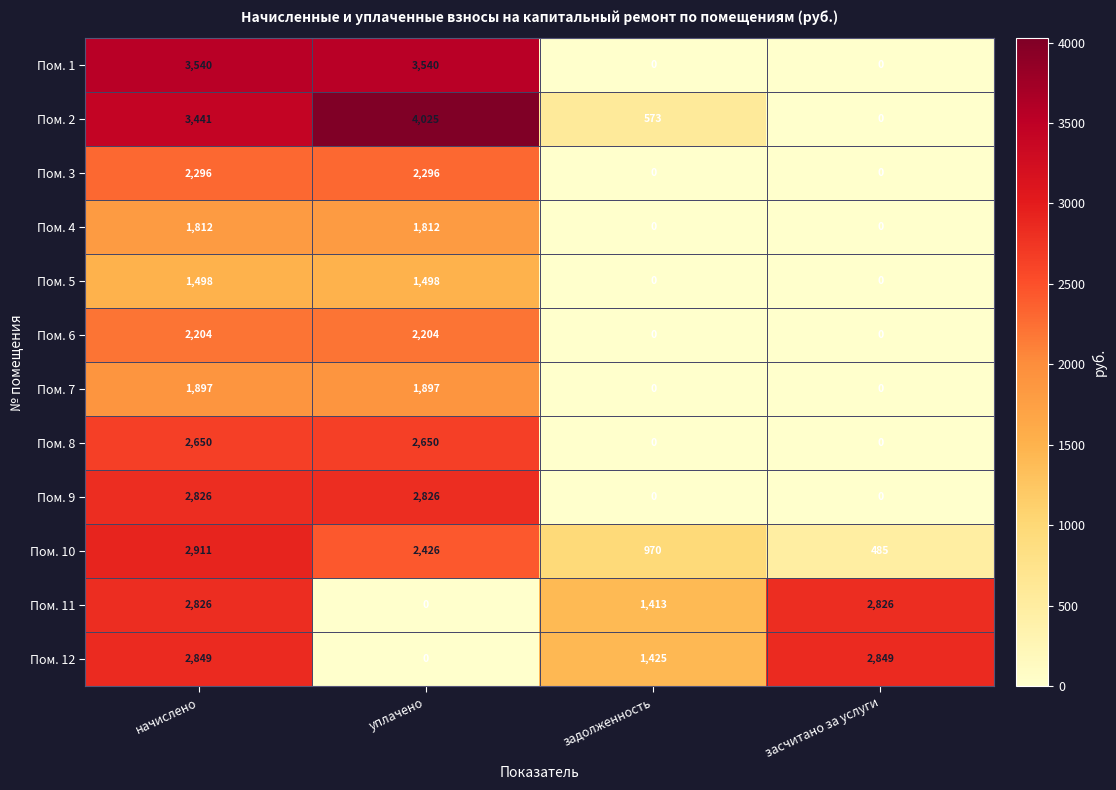

Read the Пом. 2 value at уплачено, to the nearest 100.

4000